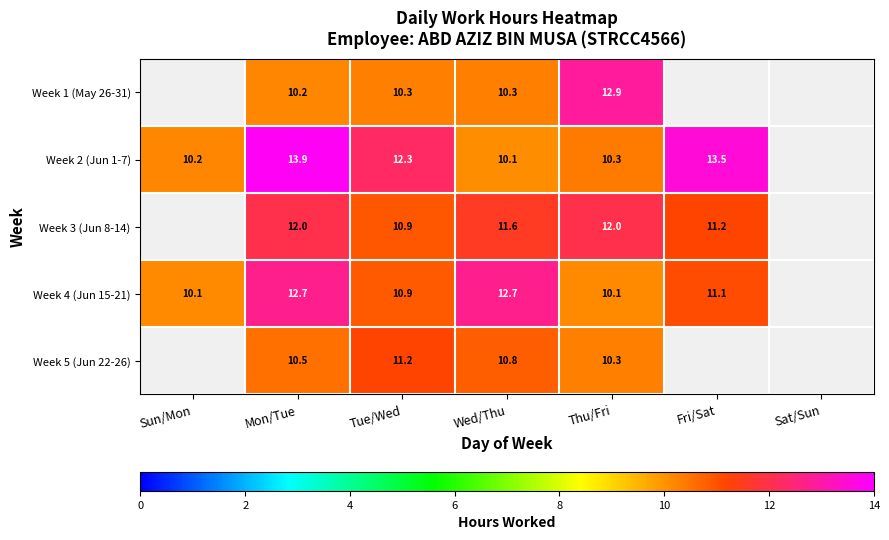

What is the difference between the highest and lowest values at Thu/Fri?

2.8